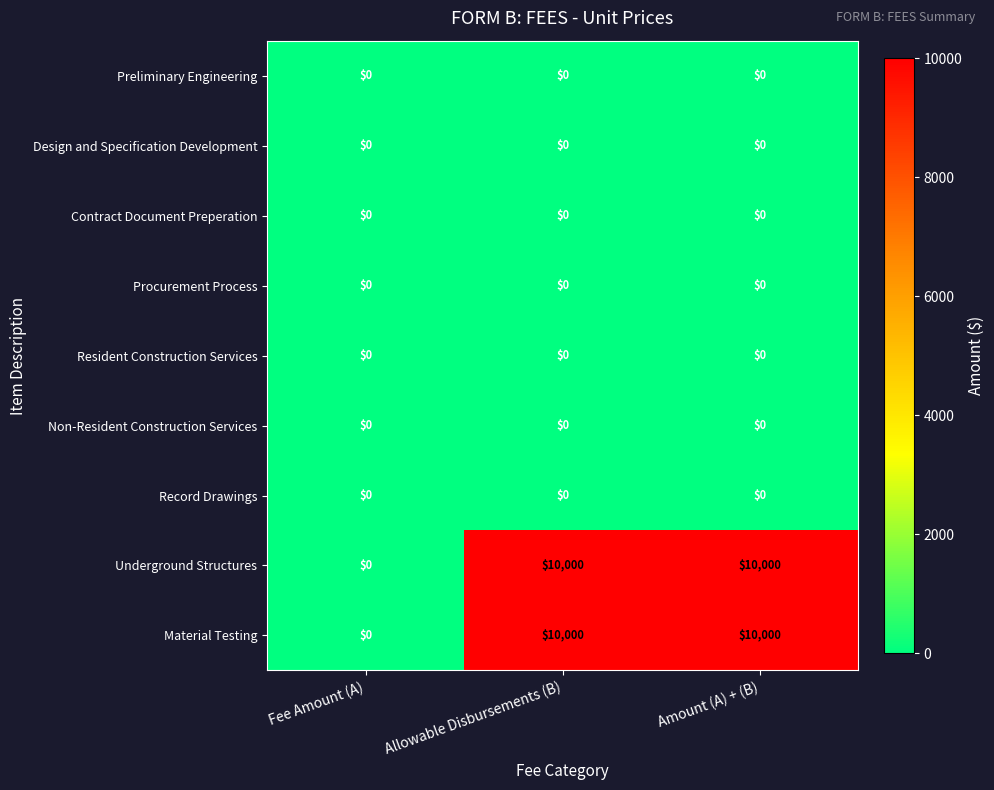

At which label does Underground Structures reach its minimum?

Fee Amount (A)